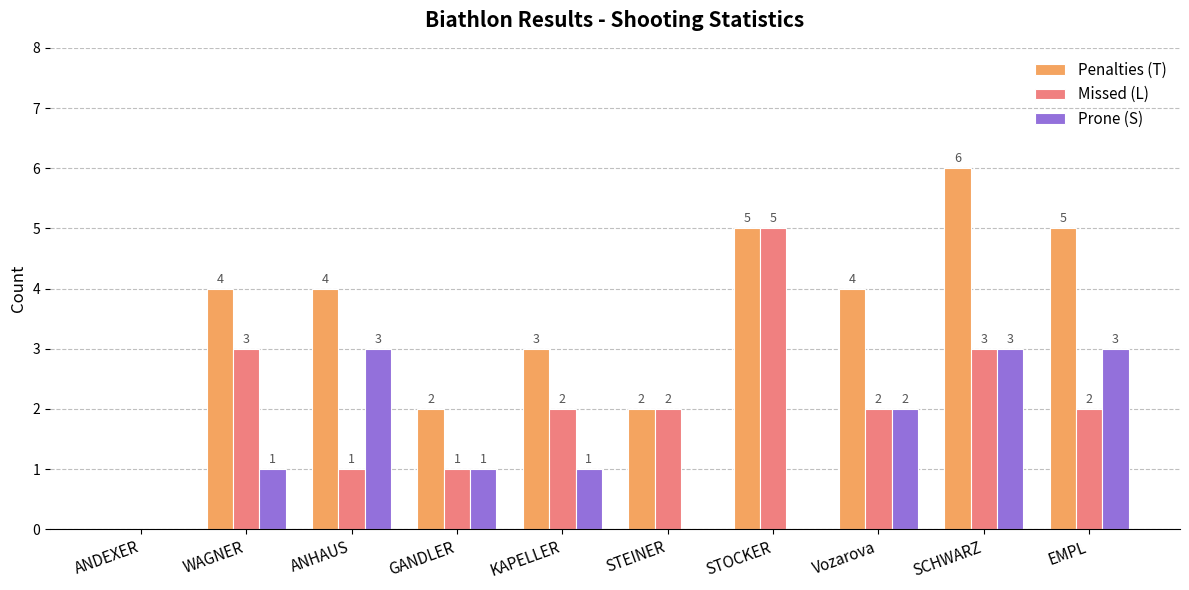

Where does the Missed (L) series first go above 2?

WAGNER